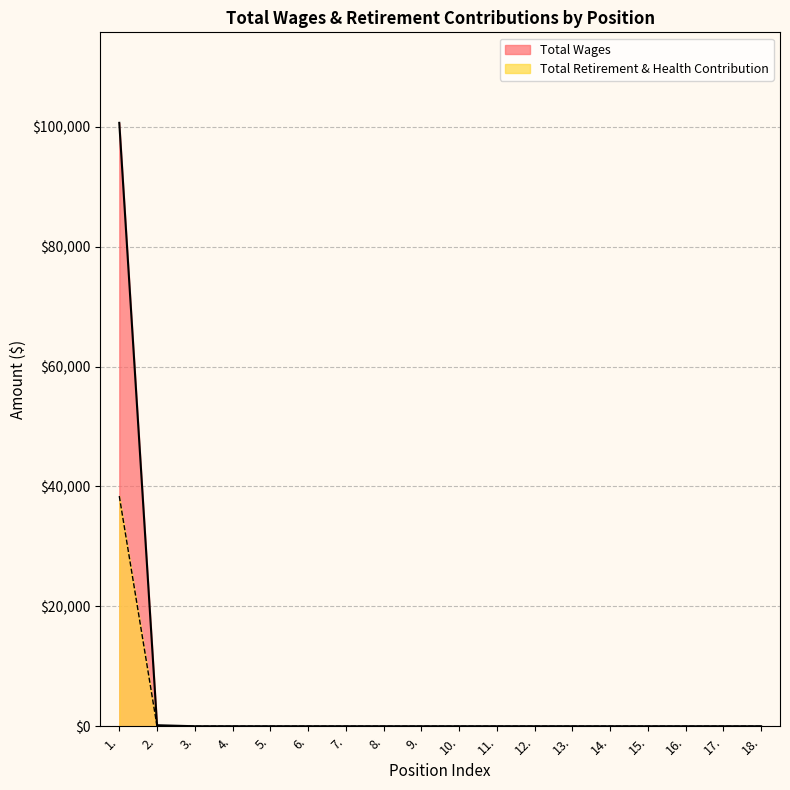

Is it true that Total Wages equals -37581 at 4.?

False